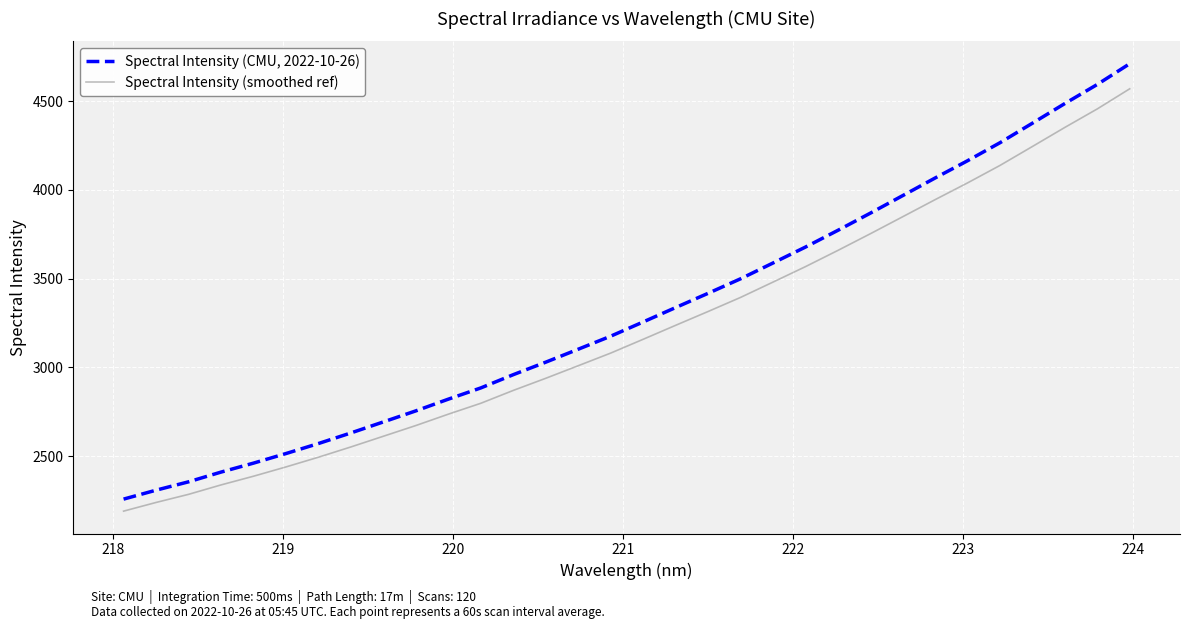

What is the minimum value shown in the chart?

2189.6